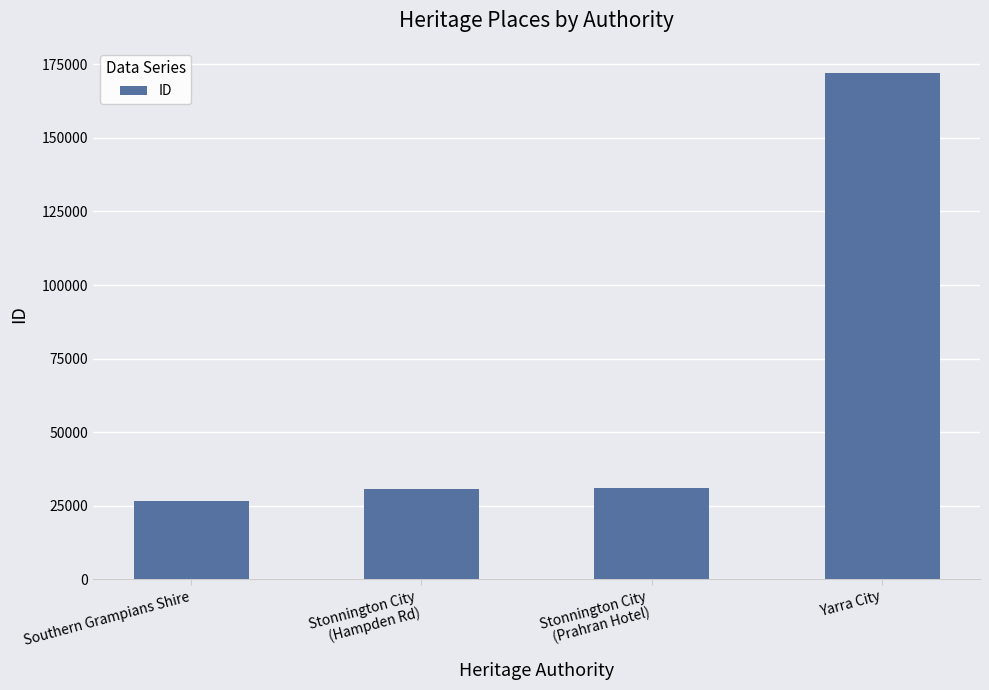

What is the average value?

65146